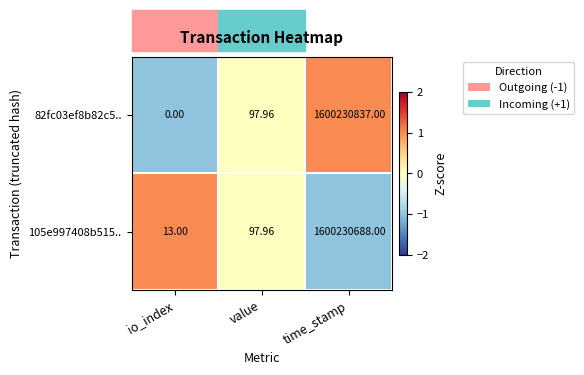

At which category does the chart reach its peak across all series?

time_stamp